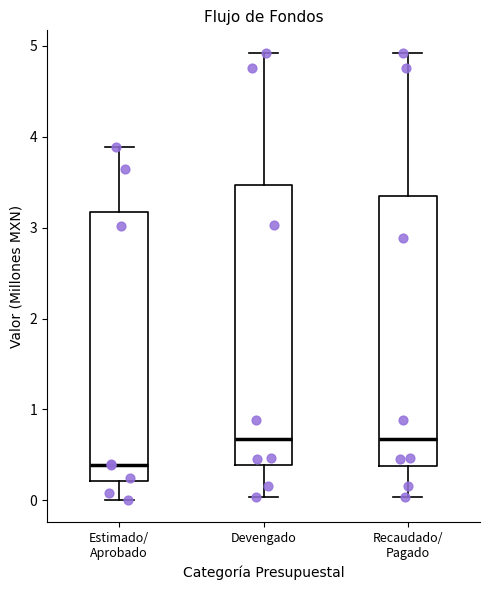

Reading left to right, read every box against the y-axis: the position of its median line, the range the box covers, and the ends of its whiskers. The values are not printed on the chart, so give them approximately, as read against the axis.

Estimado/ Aprobado: median 0.4, box 0.2 to 3.2, whiskers 0.0 to 3.9
Devengado: median 0.7, box 0.4 to 3.5, whiskers 0.0 to 4.9
Recaudado/ Pagado: median 0.7, box 0.4 to 3.4, whiskers 0.0 to 4.9